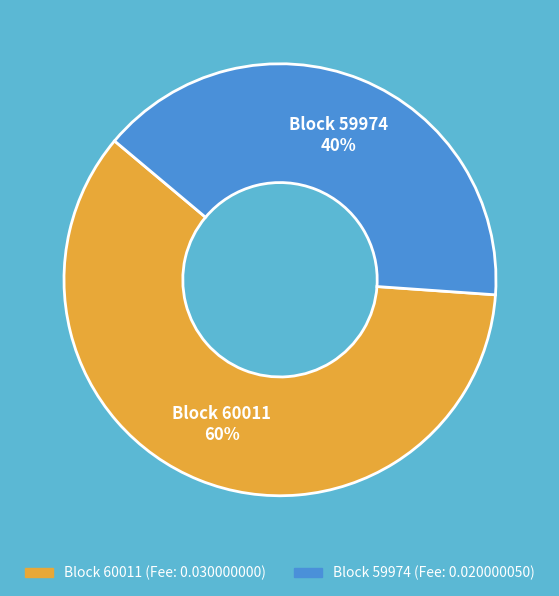

To the nearest percent, what is the difference between the largest and smallest slice percentages?

20%